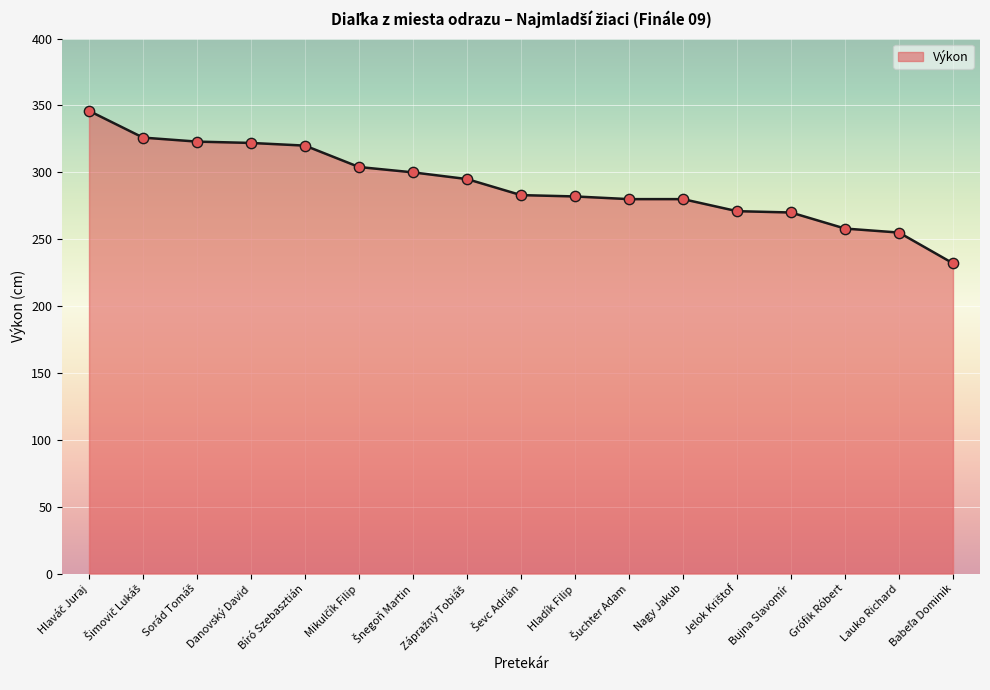

True or false: the data shows 185 at Nagy Jakub.

False